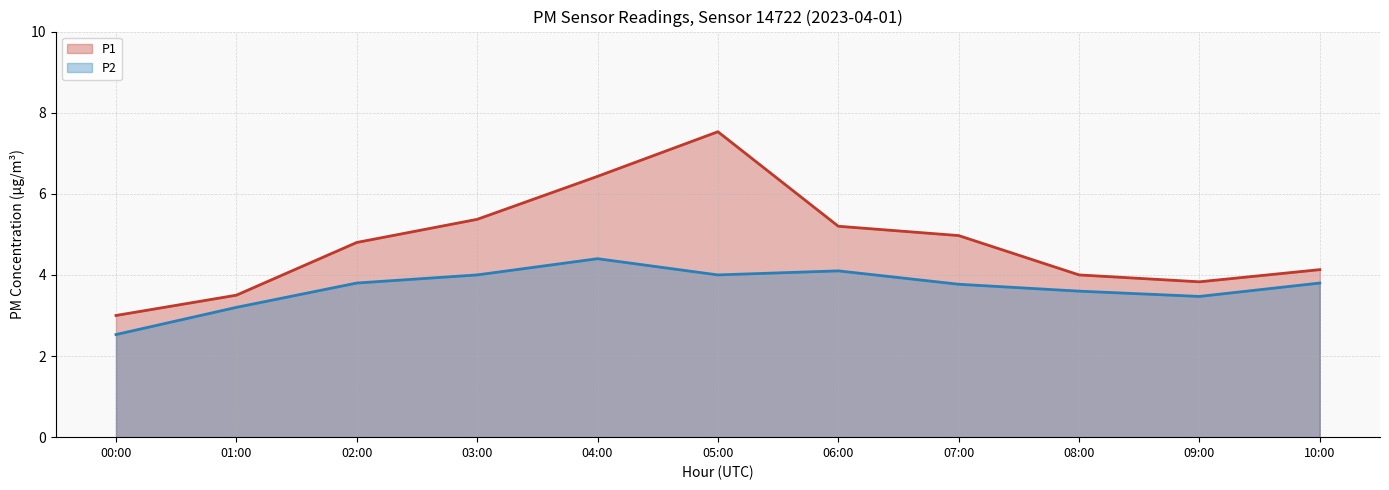

Which series has the largest total across all categories?

P1